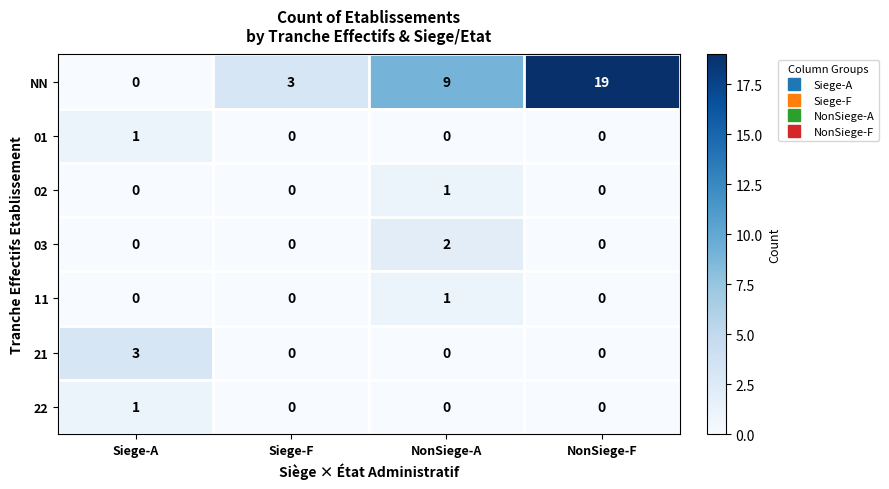

What is the spread (max minus min) of values at Siege-F?

3